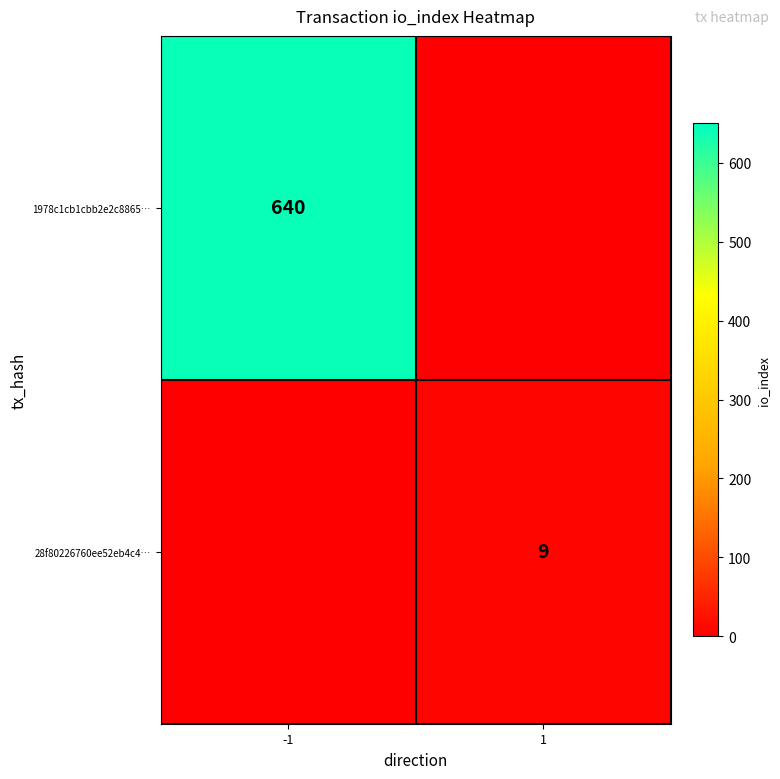

What is the maximum value shown in the chart?

640